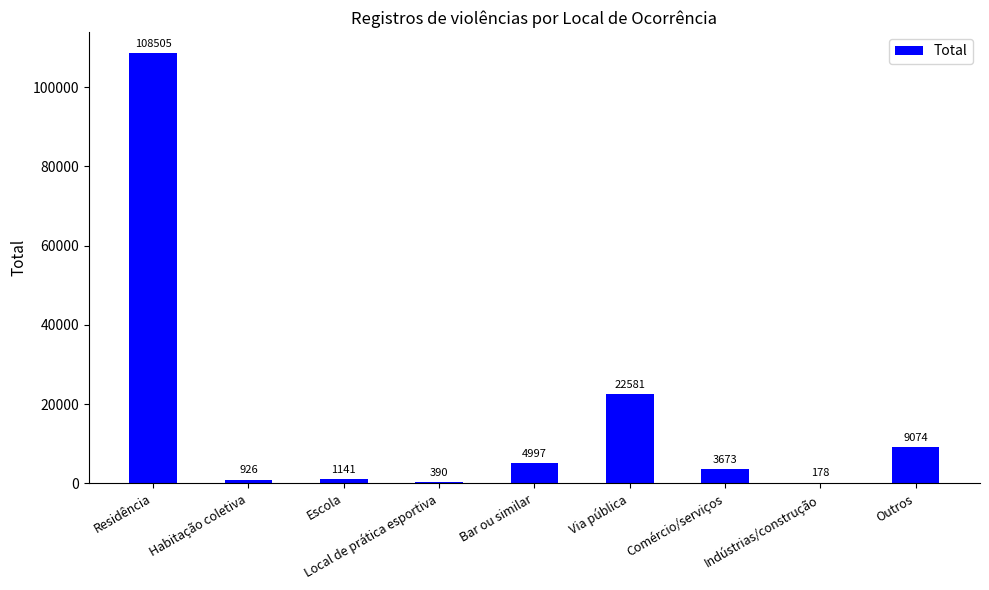

Which has a higher value, Residência or Habitação coletiva?

Residência